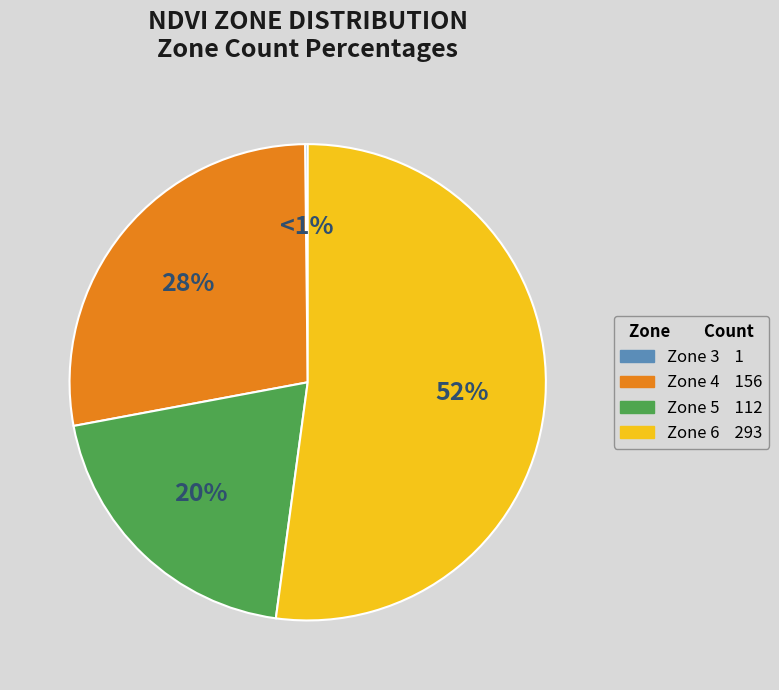

The Zone 3 slice represents 1% of the pie. True or false?

False